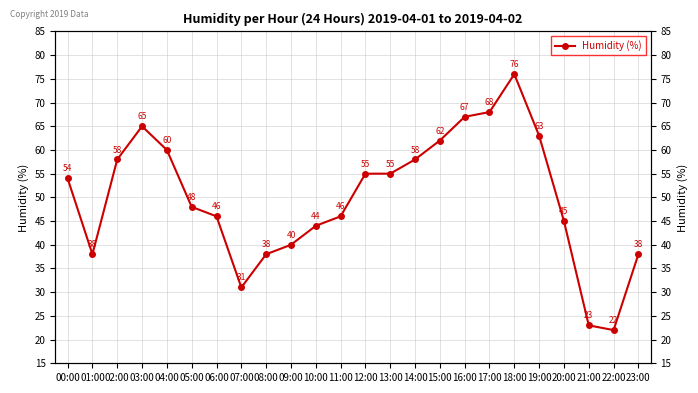

Reading right to left, transcribe all the data shown in this chart.

38	22	23	45	63	76	68	67	62	58	55	55	46	44	40	38	31	46	48	60	65	58	38	54